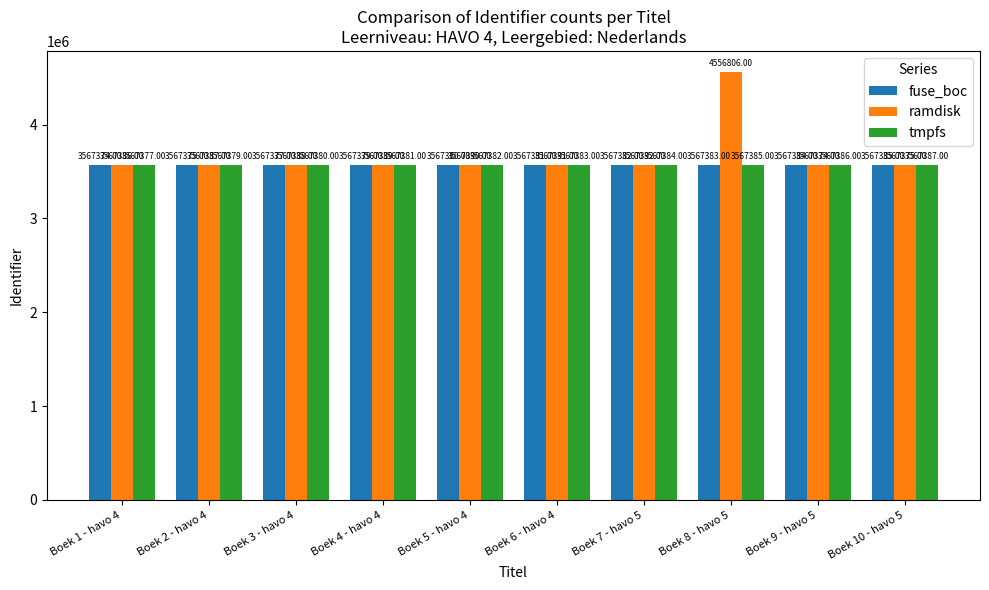

Does the chart contain stacked bars?

No